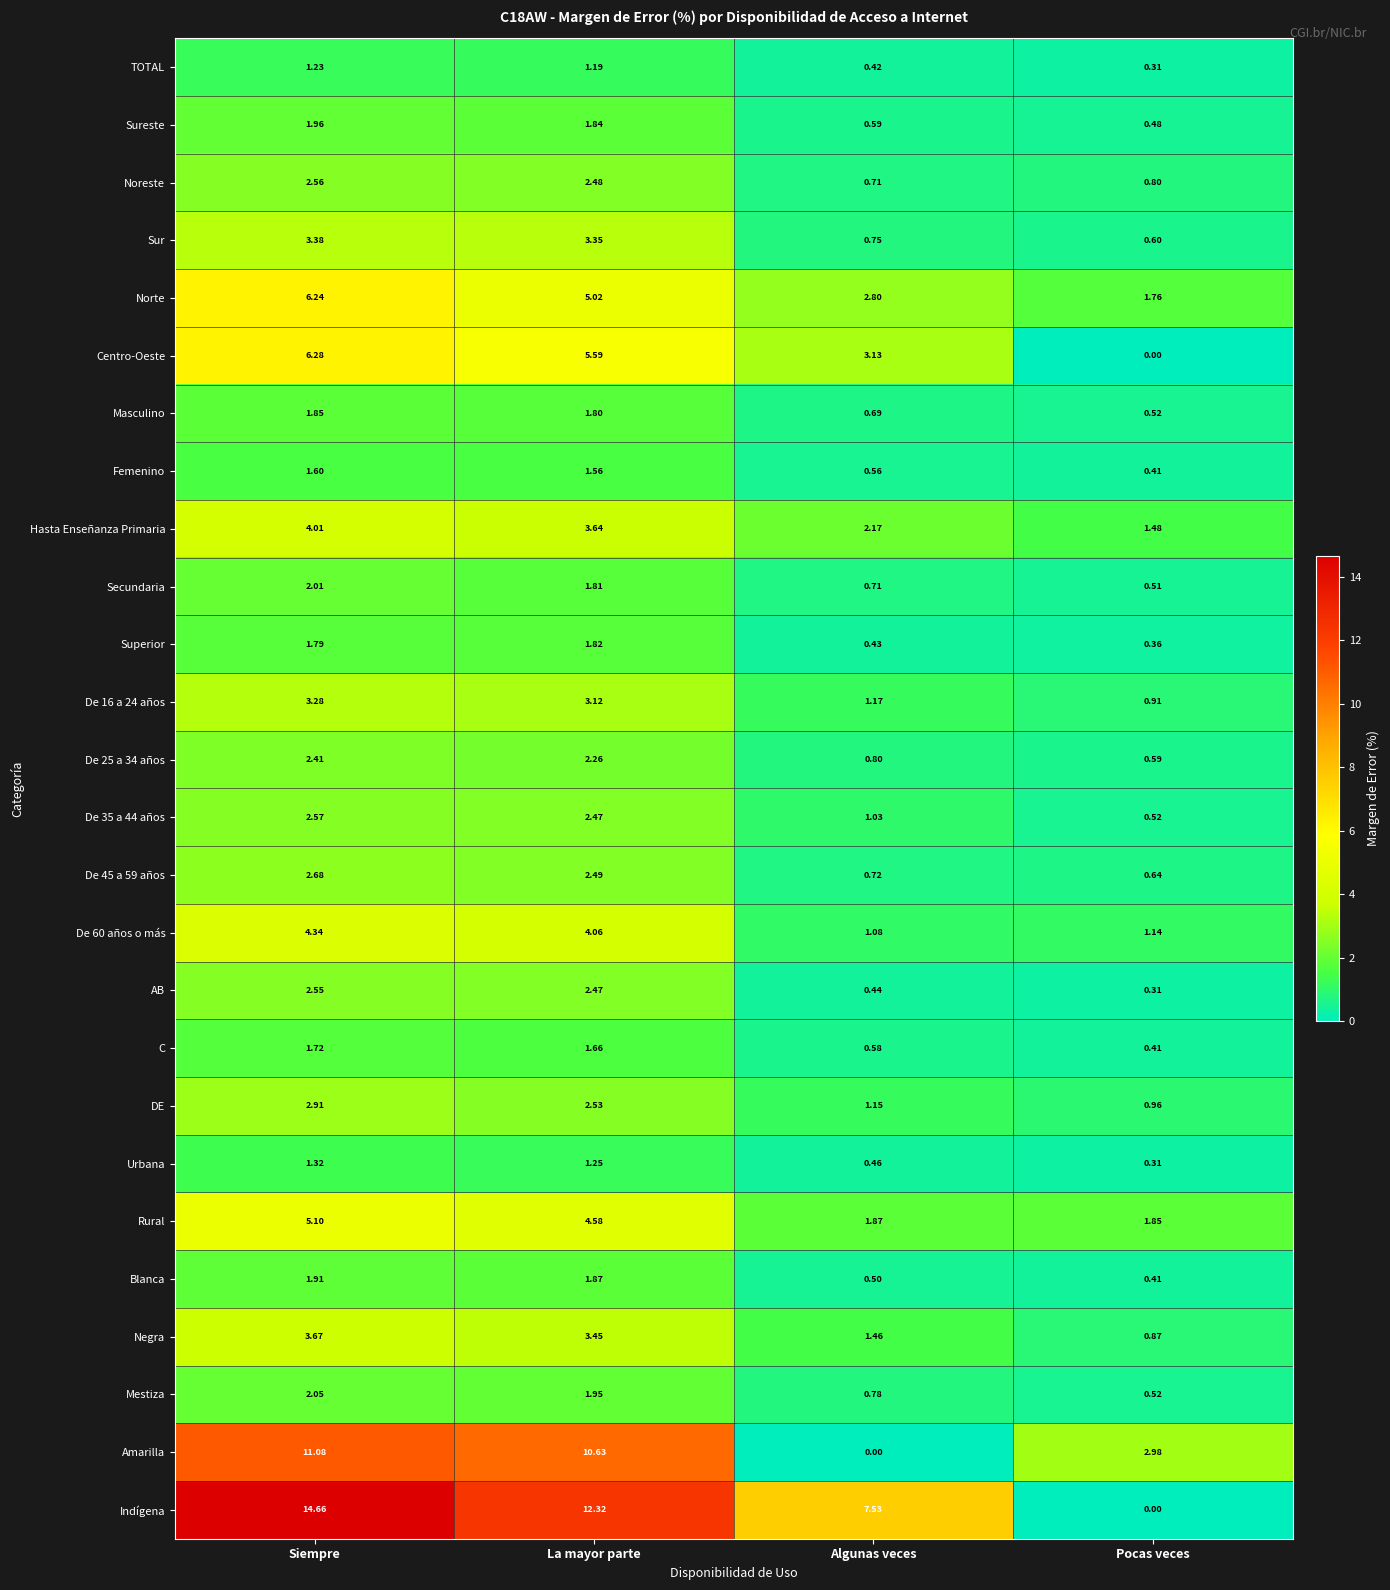

Where is Secundaria nearest to the value 1?

Algunas veces